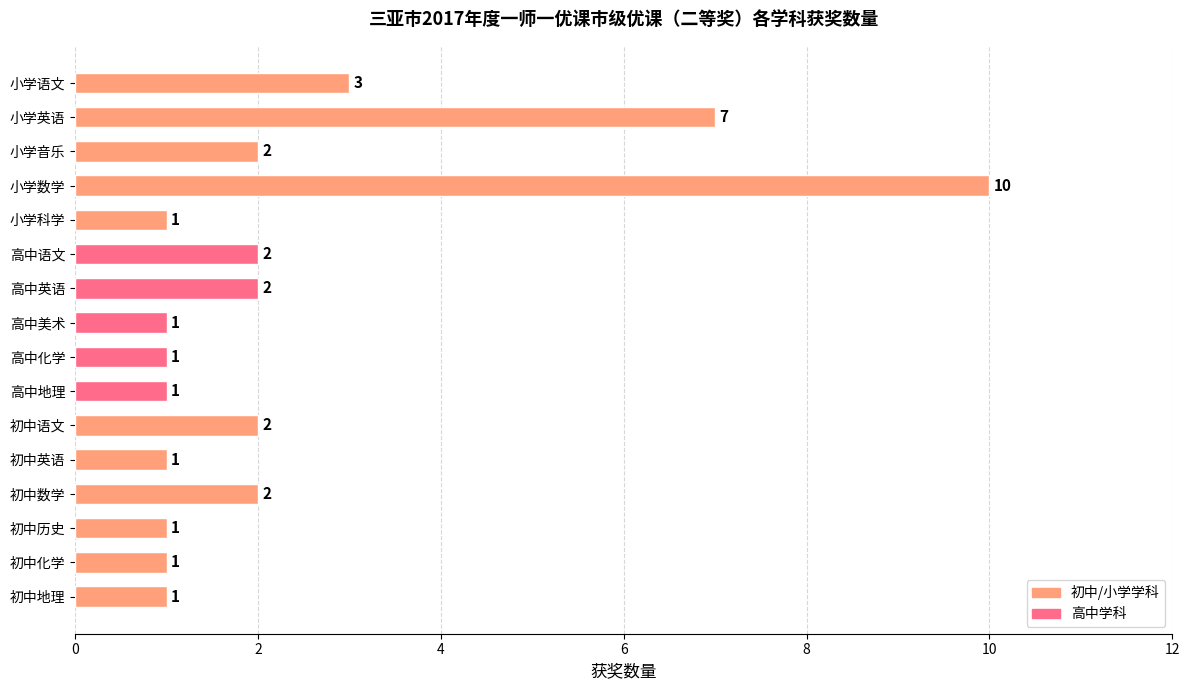

At which category does the chart reach its peak across all series?

小学数学